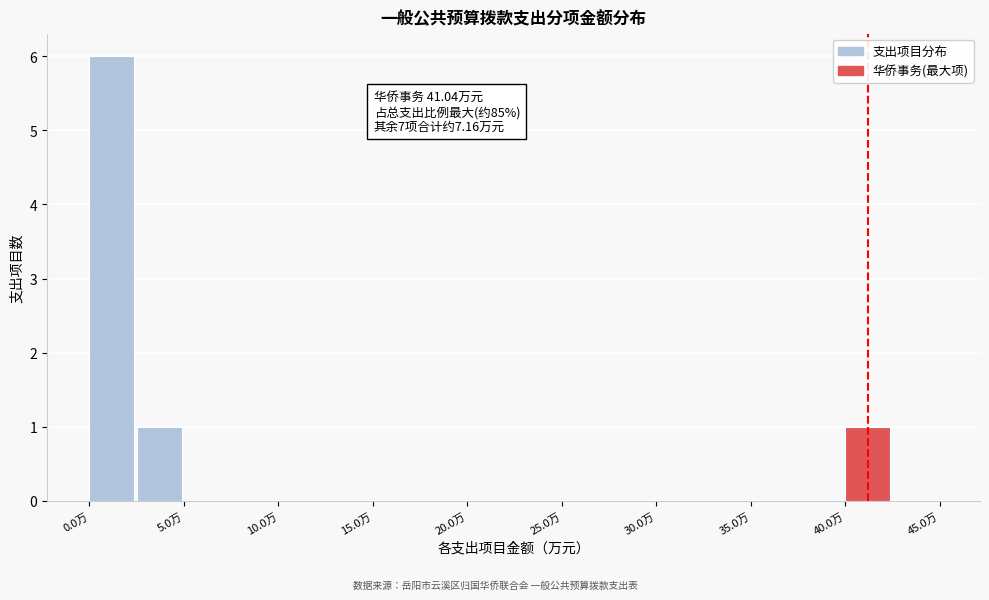

Which range on the x-axis has the tallest bar?

0.0 to 2.5